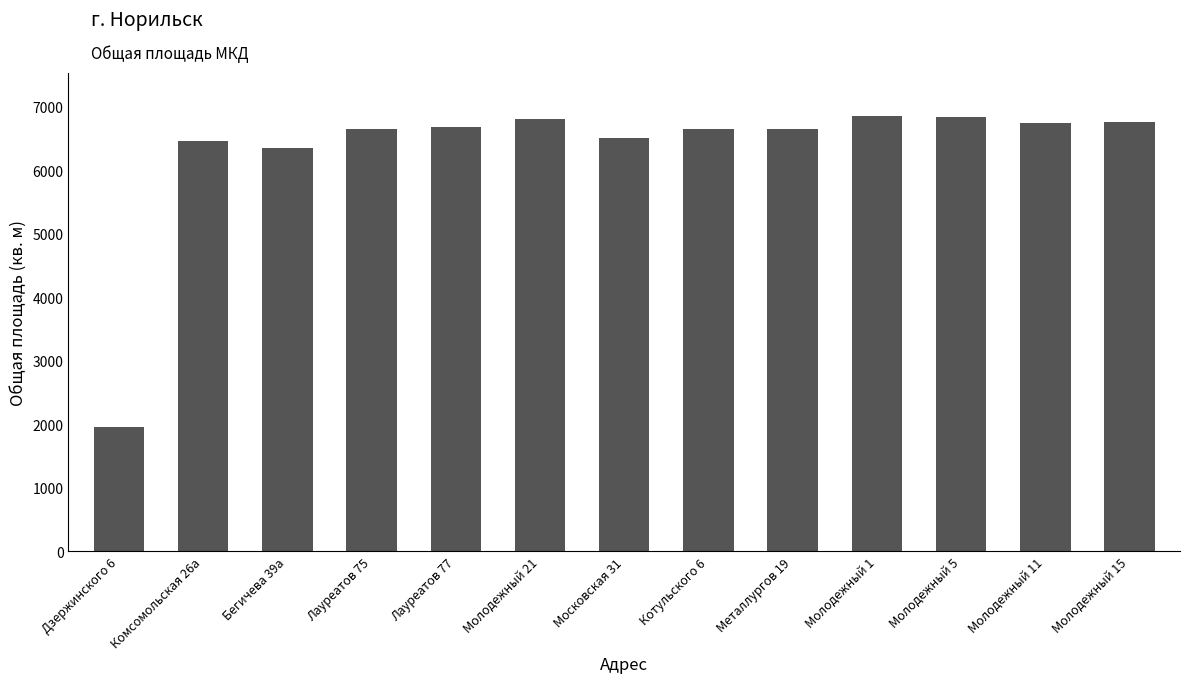

What is the minimum value shown in the chart?

1959.8